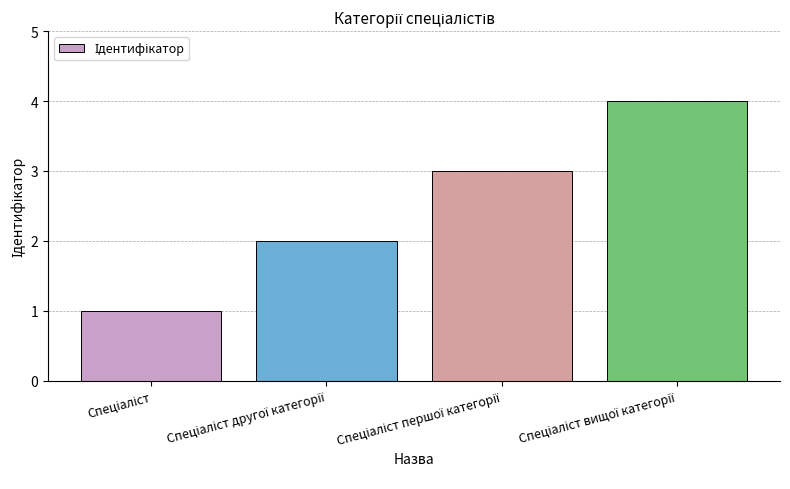

Reading left to right, transcribe all the data shown in this chart.

1	2	3	4